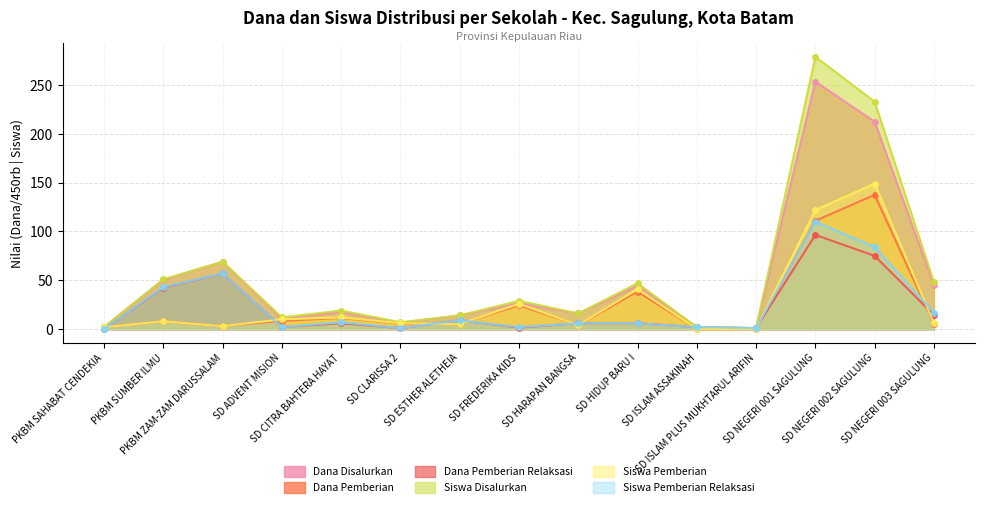

Is it true that Siswa Disalurkan equals 3.2 at PKBM SAHABAT CENDEKIA?

False